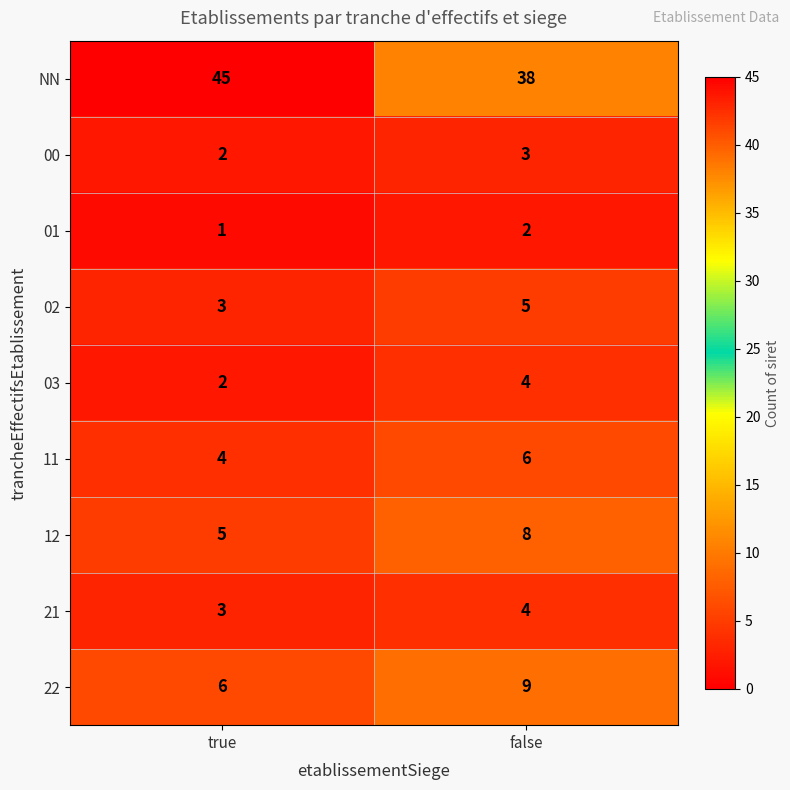

Rank the categories by 03 value from highest to lowest.

false, true